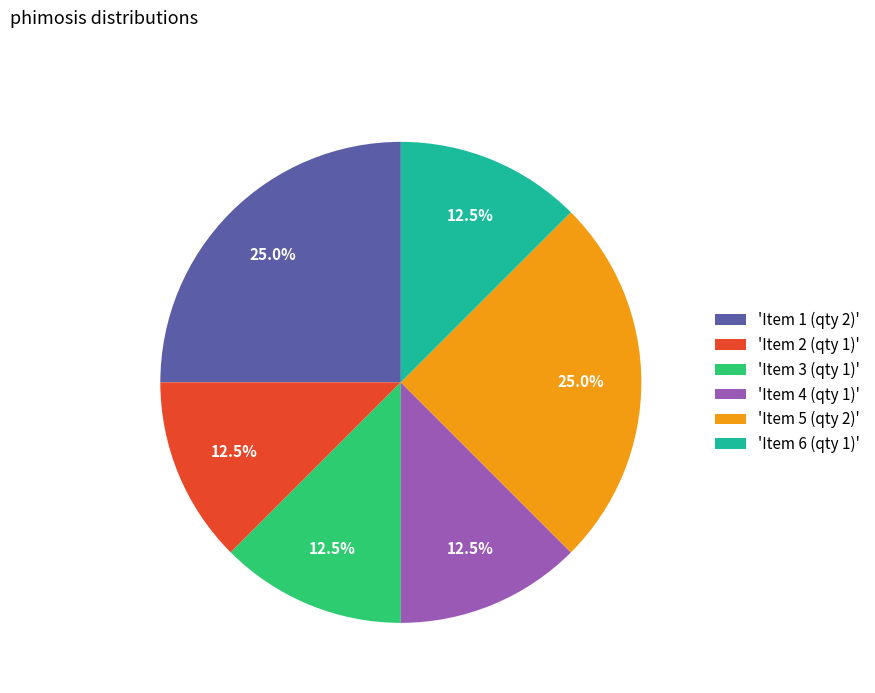

Which has a higher value, 'Item 5 (qty 2)' or 'Item 4 (qty 1)'?

'Item 5 (qty 2)'